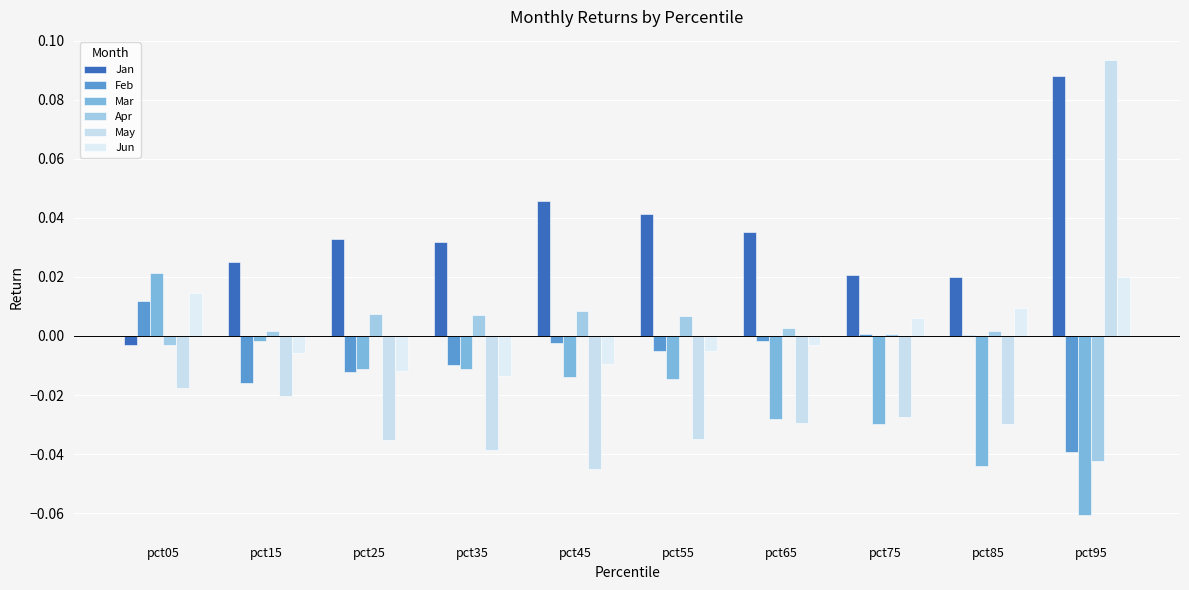

At which label does Mar first exceed 0?

pct05